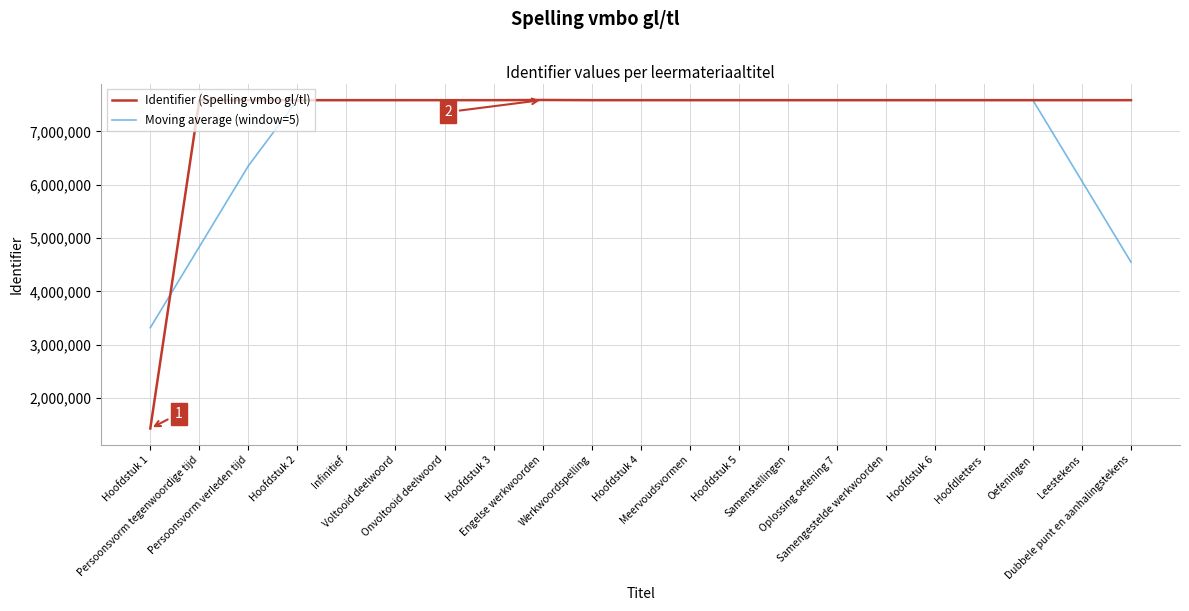

True or false: Identifier (Spelling vmbo gl/tl) and Moving average (window=5) intersect in this chart.

True